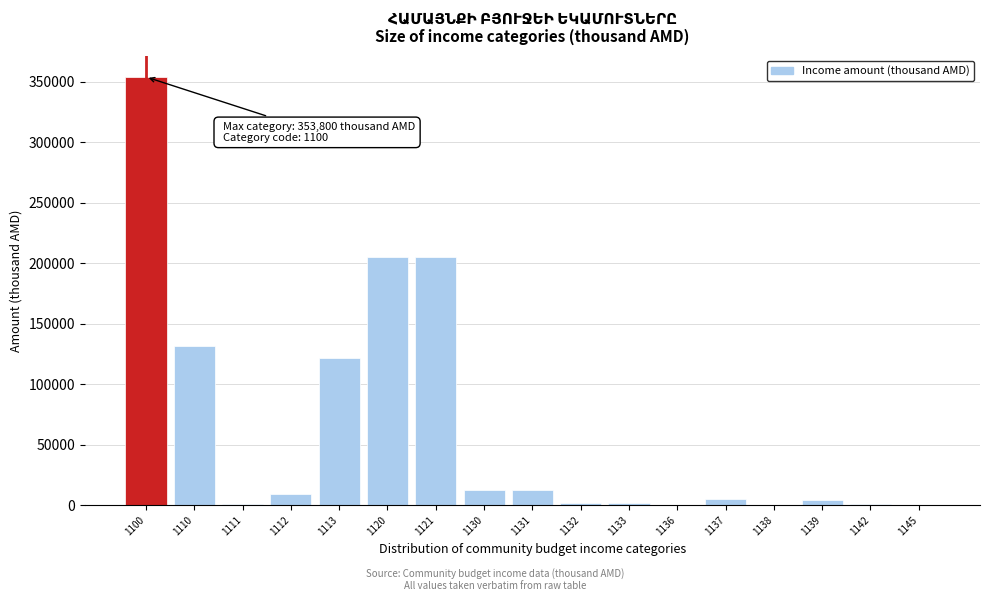

Is it true that the value at 1110 is 131500?

True